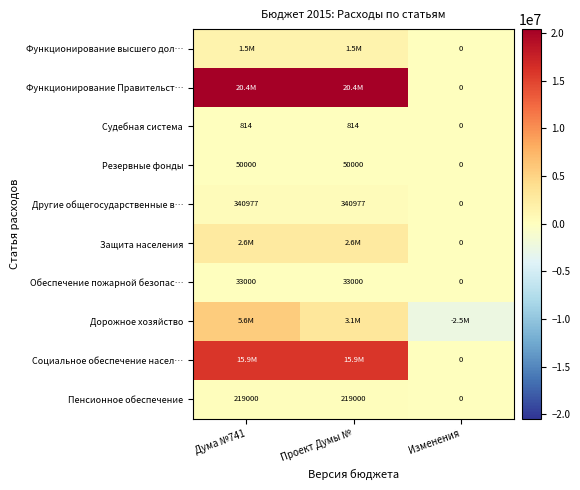

True or false: Резервные фонды has a value of 0 at Изменения.

True